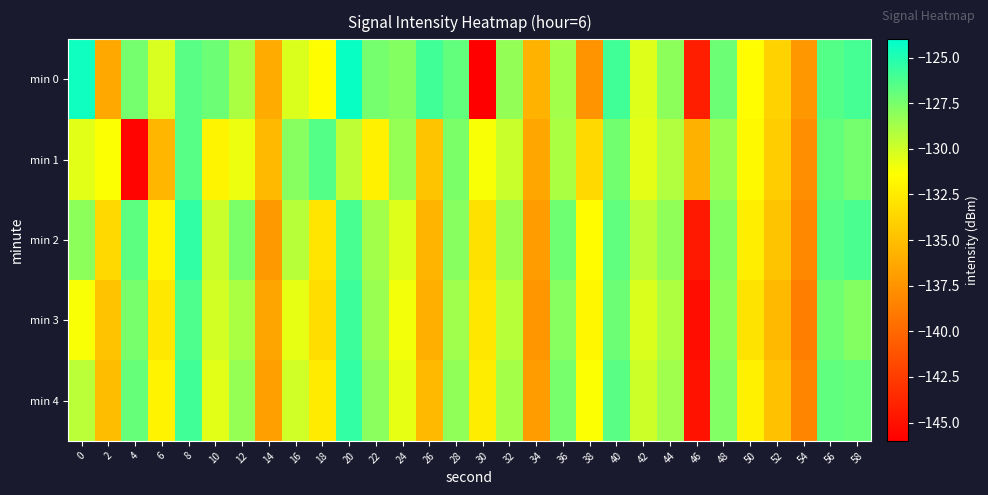

Rank the series by their maximum value, from highest to lowest.

min 0, min 2, min 4, min 3, min 1